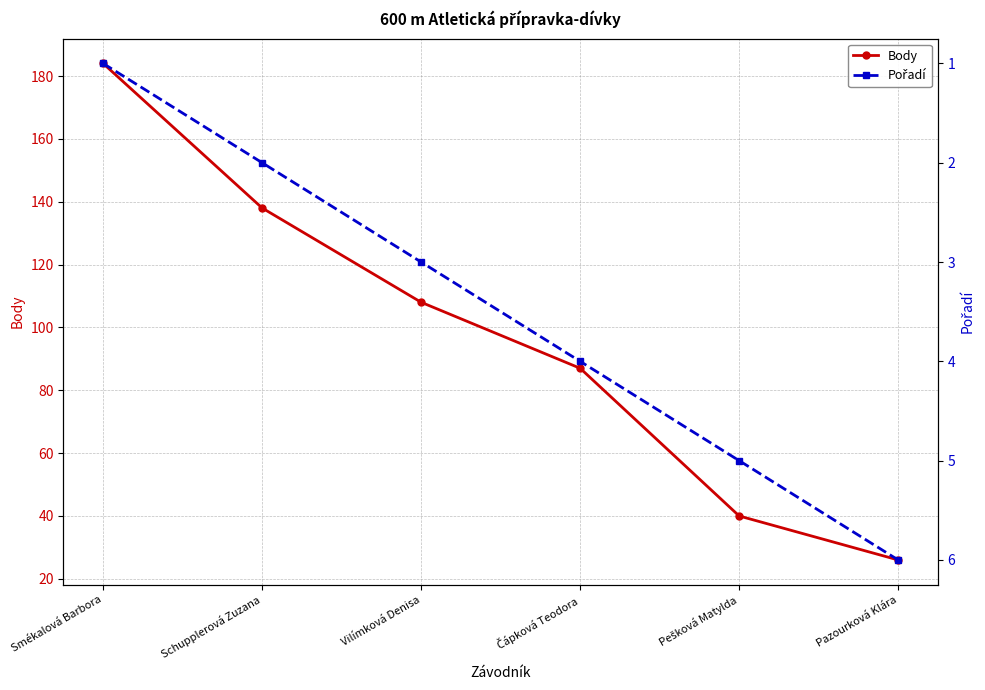

How many values in the Pořadí series exceed 4?

2